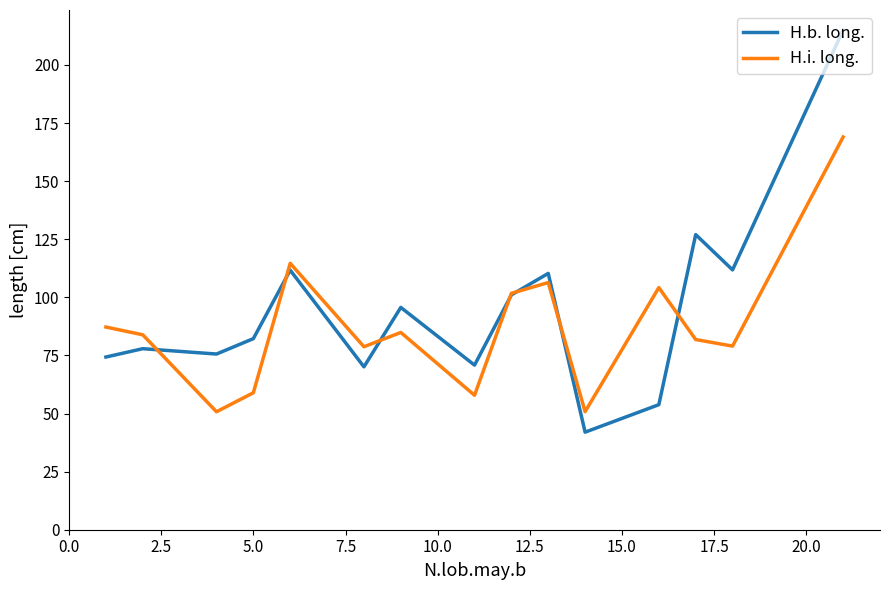

What is the average value of the H.i. long. series?

87.3